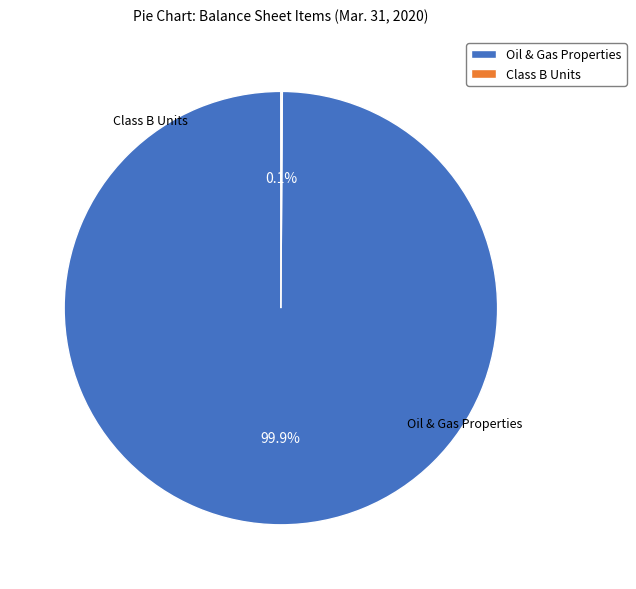

Which slice is the smallest?

Class B Units